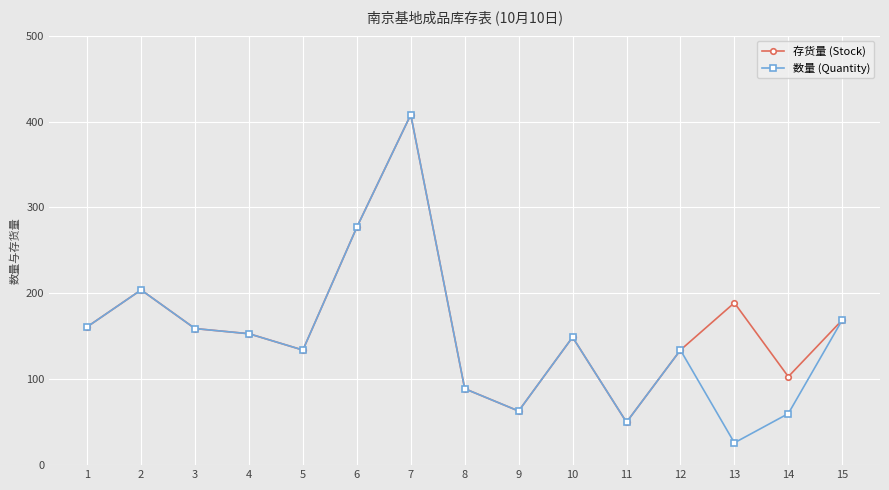

True or false: 存货量 (Stock) has a value of 181 at 14.

False